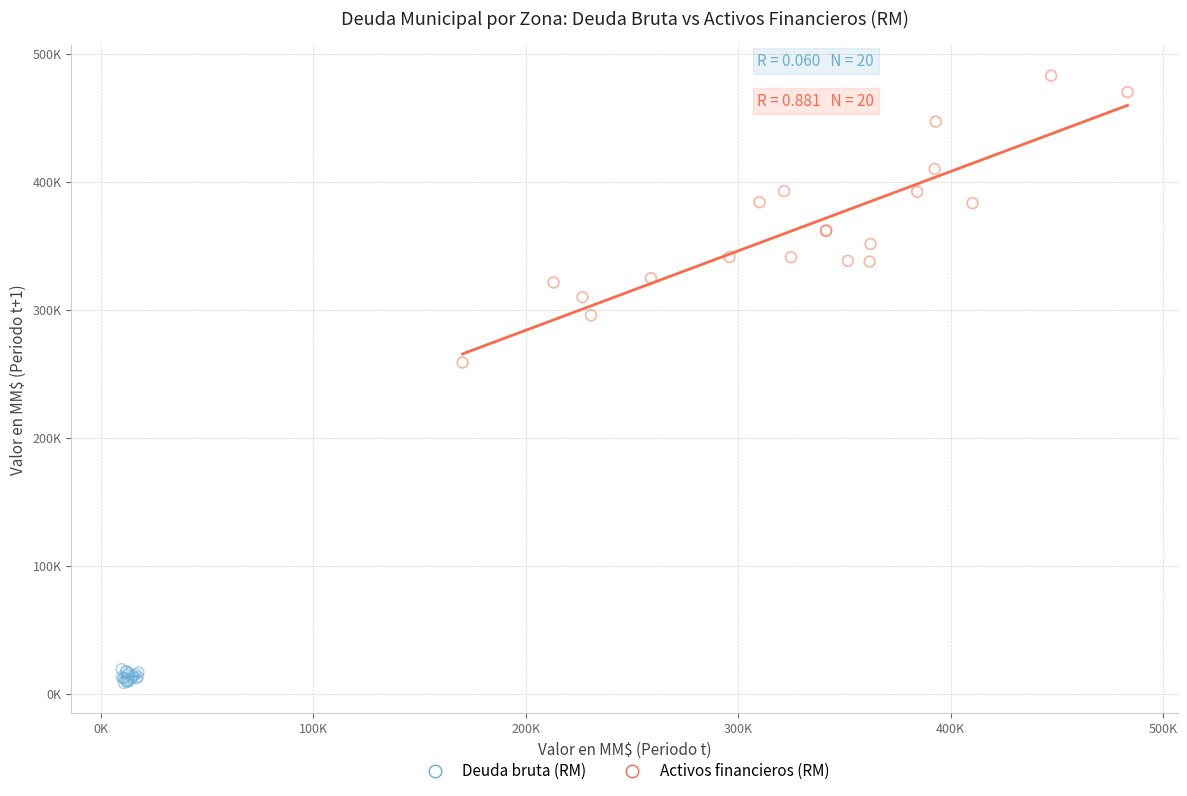

Which series has the widest spread of Y values?

Activos financieros (RM)